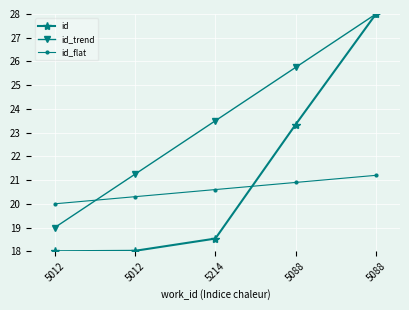

What are all the series names shown in the legend?

id, id_trend, id_flat